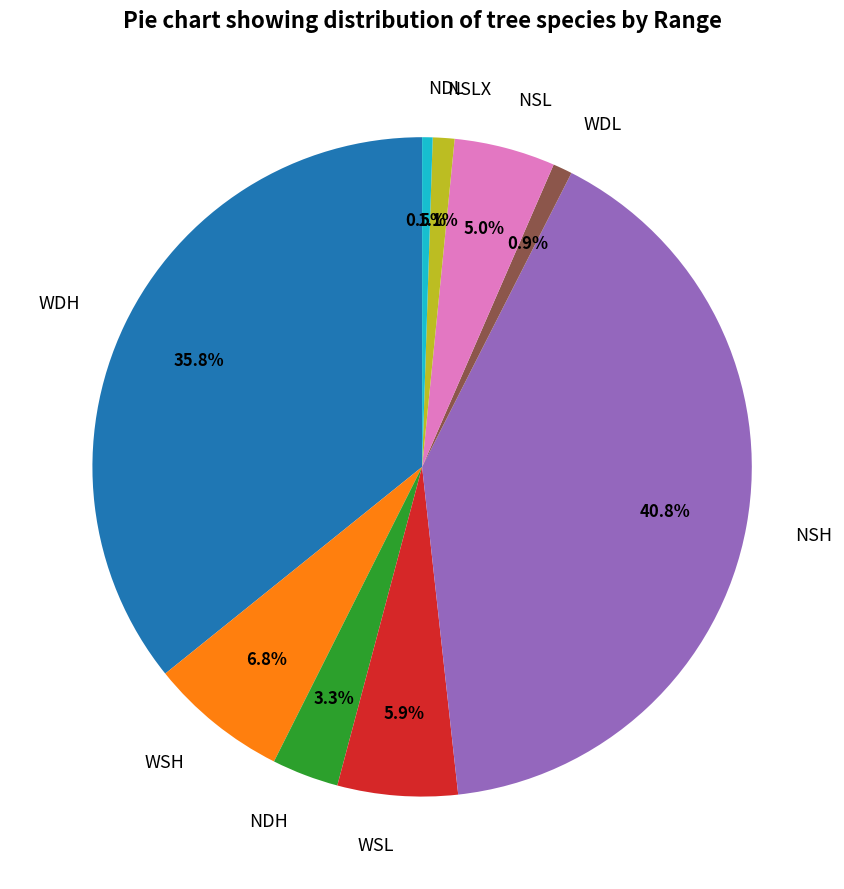

What percentage is NOT represented by NSL?

95.0%